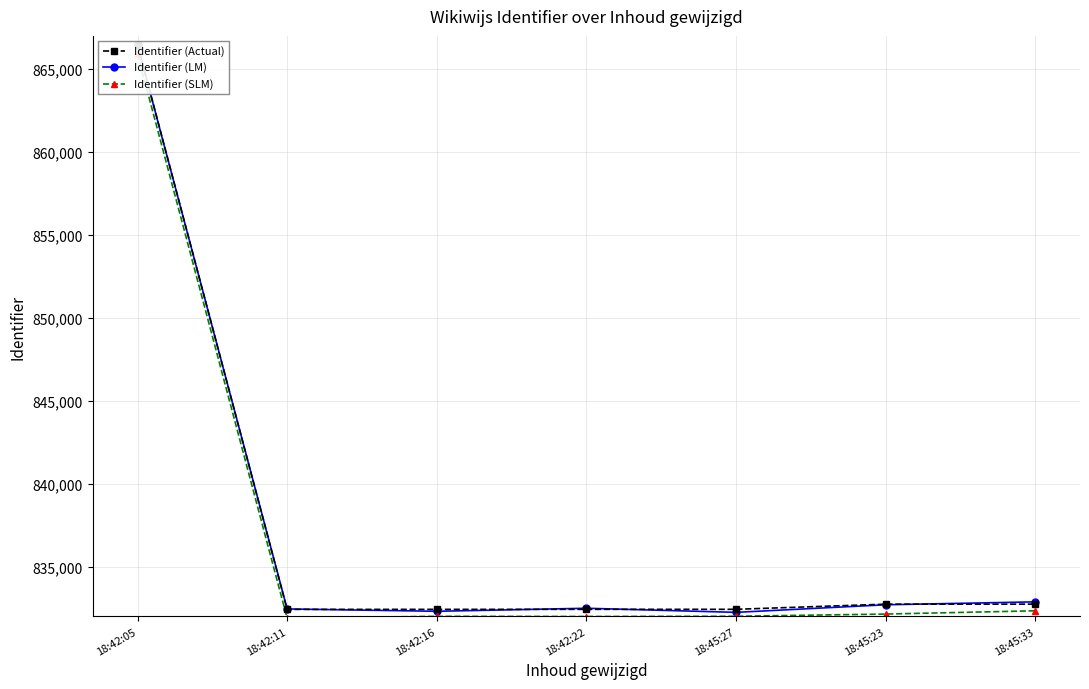

What is the difference between the maximum and minimum values in the Identifier (LM) series?

34214